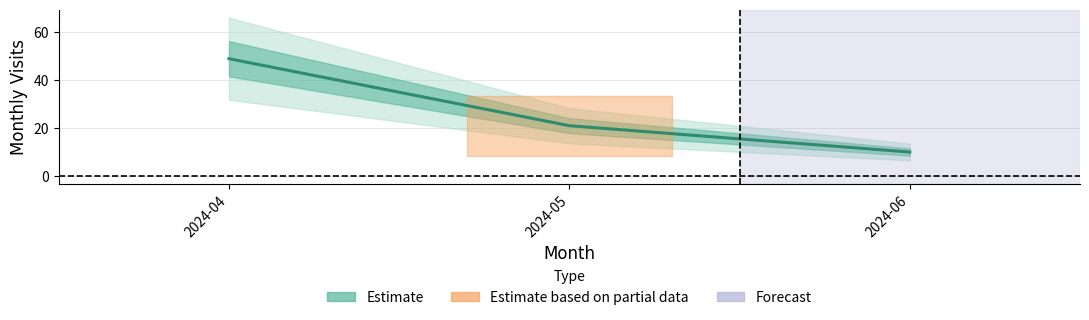

Reading right to left, transcribe all the data shown in this chart.

10	21	49